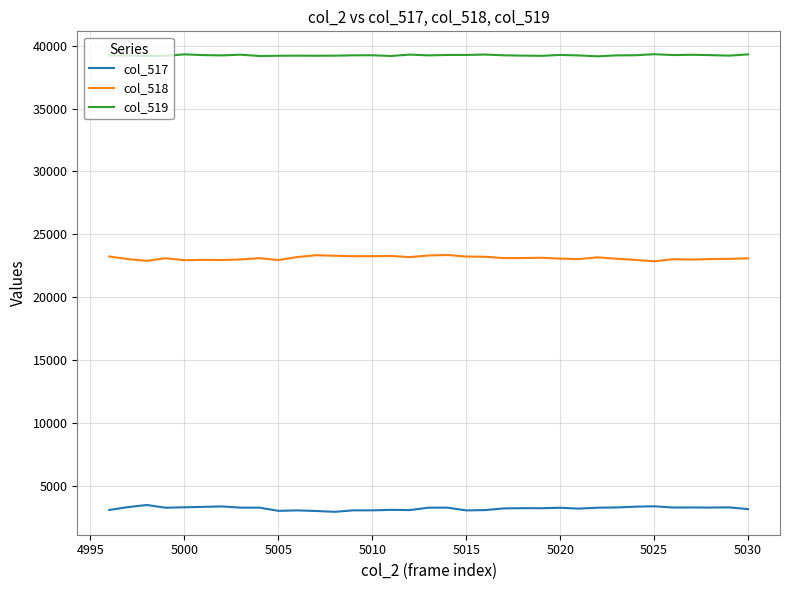

Rank the series by their average value, from highest to lowest.

col_519, col_518, col_517